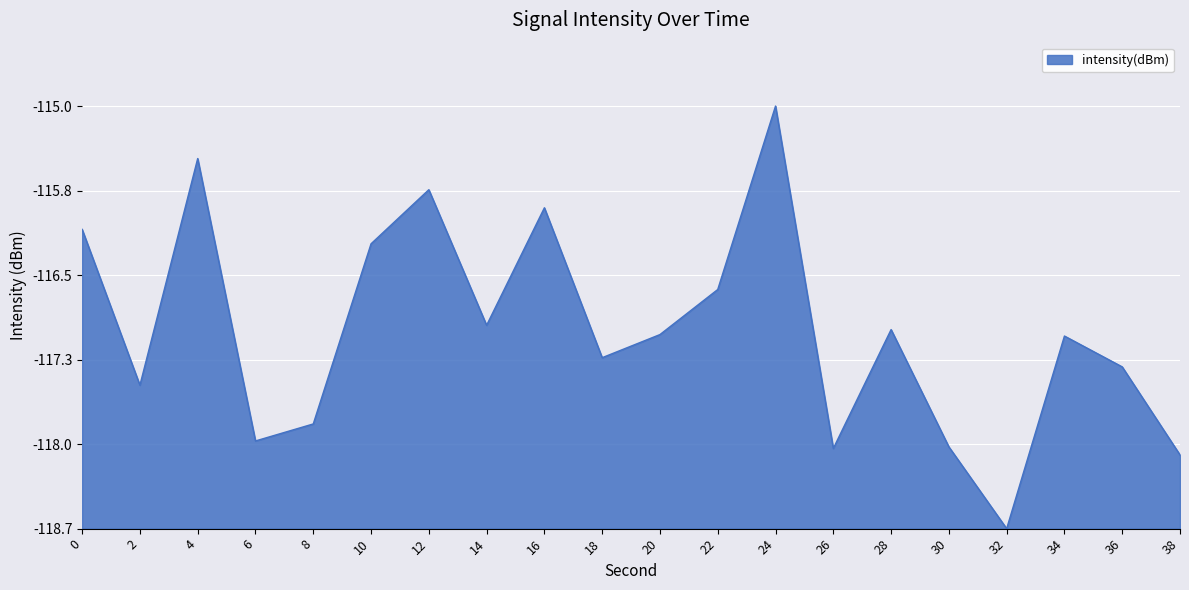

True or false: the data has more than 0 interior local peaks.

True